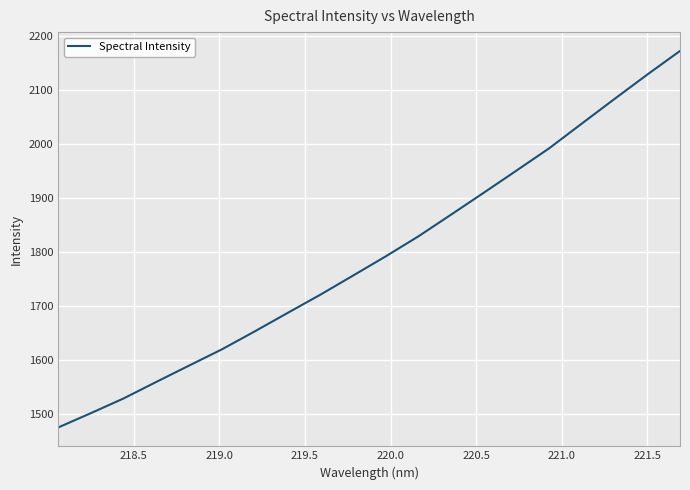

What is the minimum value shown in the chart?

1474.5